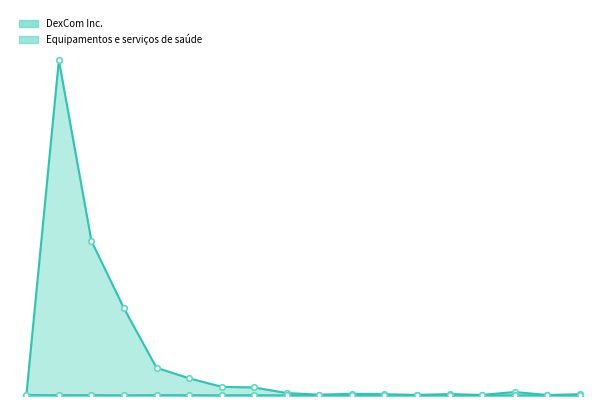

Is it true that DexCom Inc. equals -0.8 at 2011?

False